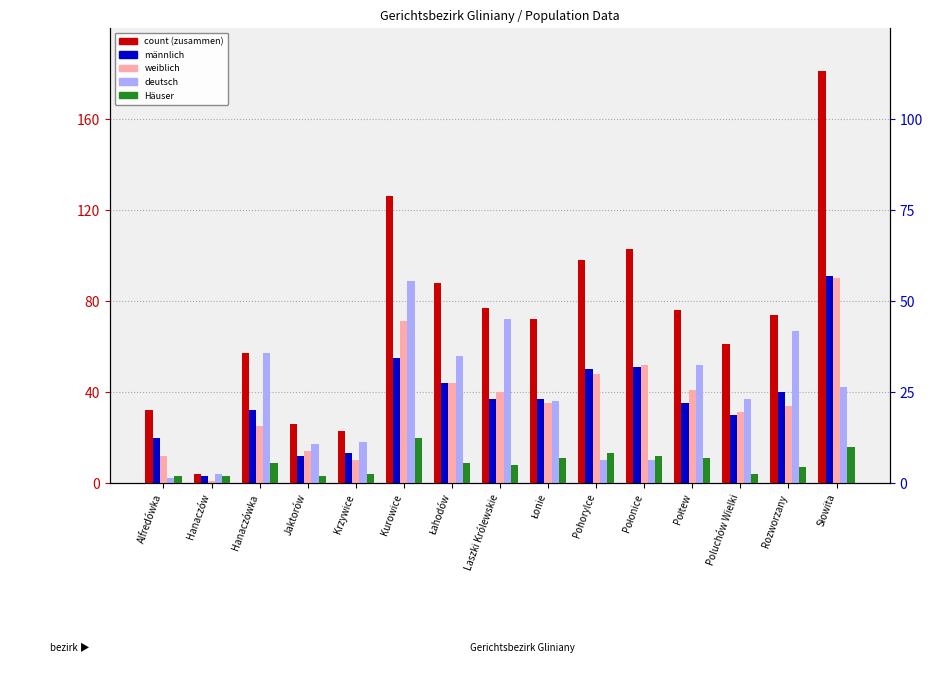

Which series has the largest total across all categories?

count (zusammen)